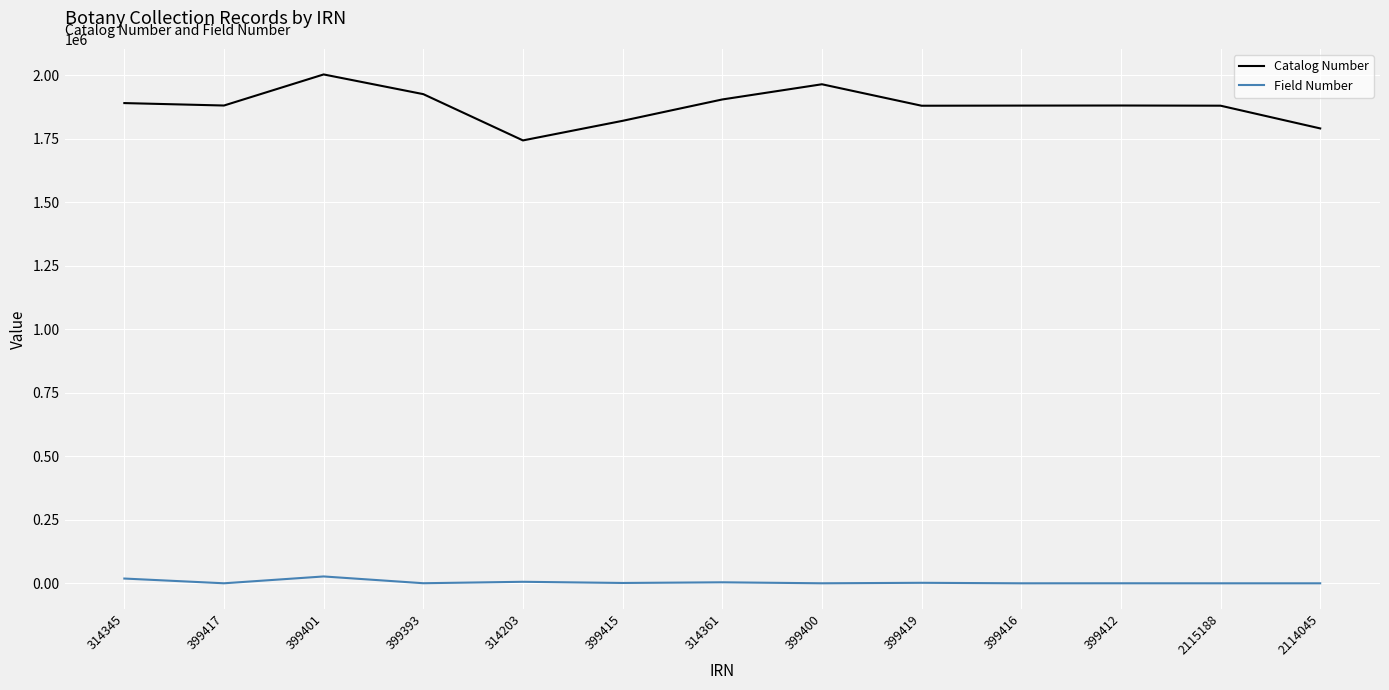

True or false: Catalog Number and Field Number intersect in this chart.

False